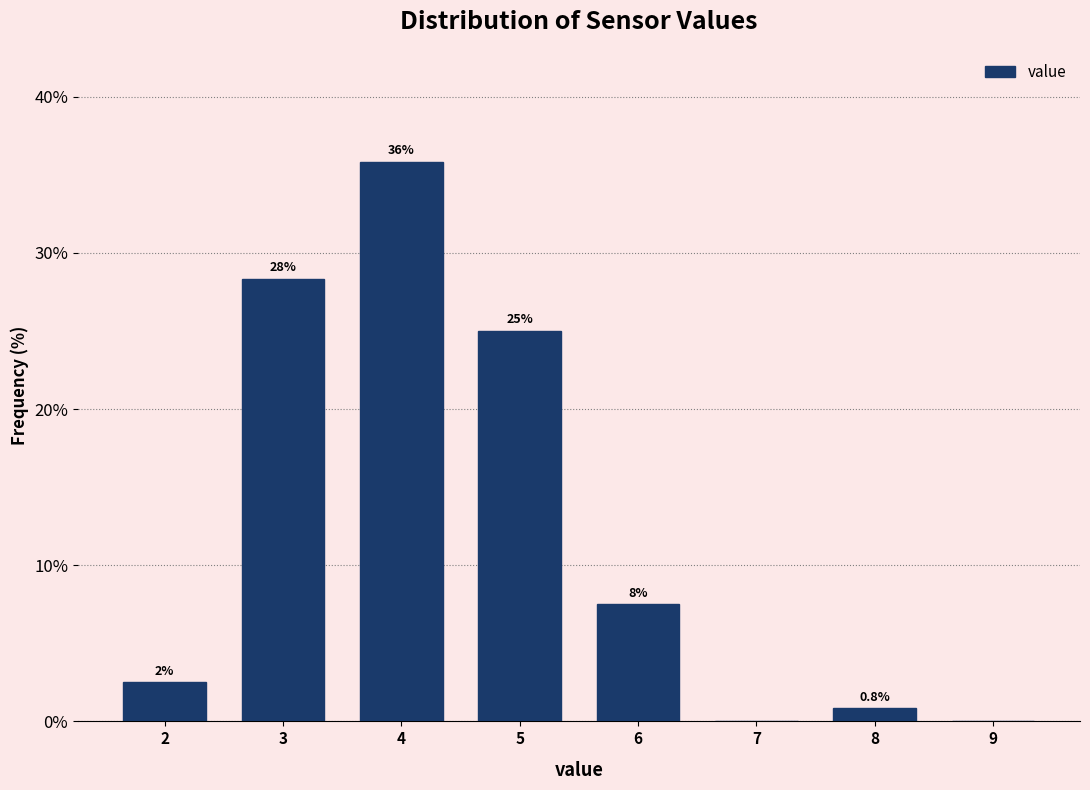

Reading right to left, list all the values displayed in this chart.

9=0.0	8=0.8	7=0.0	6=7.5	5=25.0	4=35.8	3=28.3	2=2.5